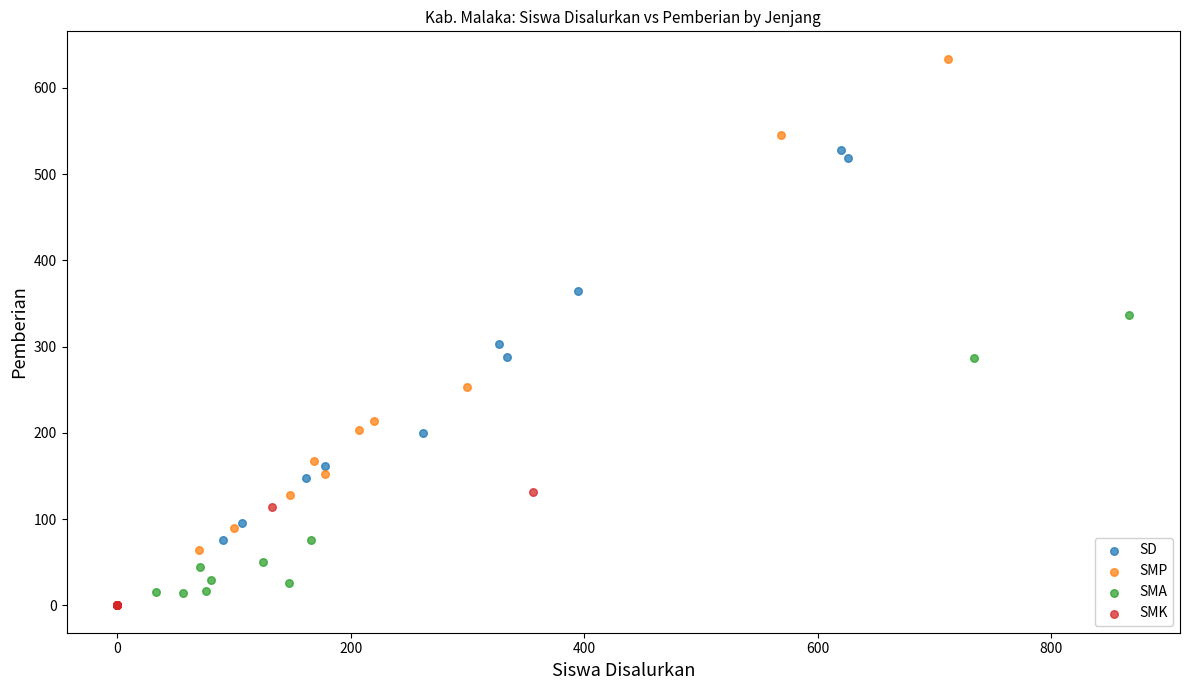

Which series reaches the maximum Y coordinate?

SMP